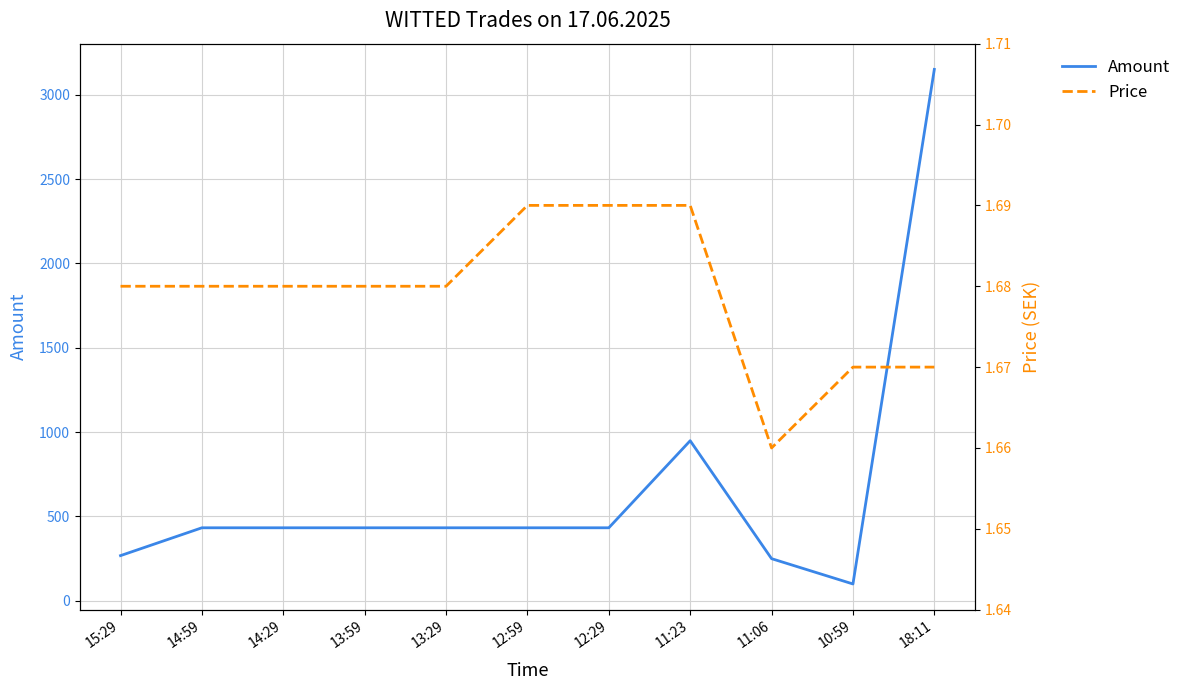

How many lines are shown in the chart?

2